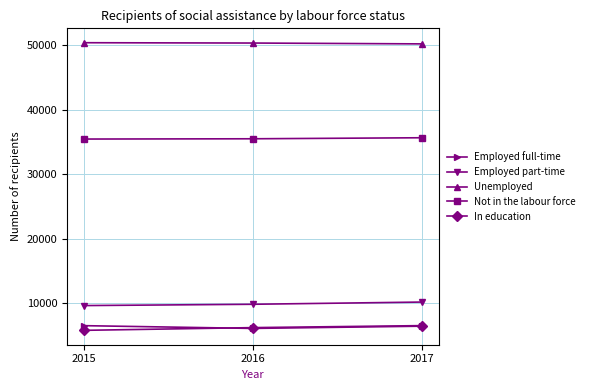

At which label does Unemployed first exceed 50316?

2015